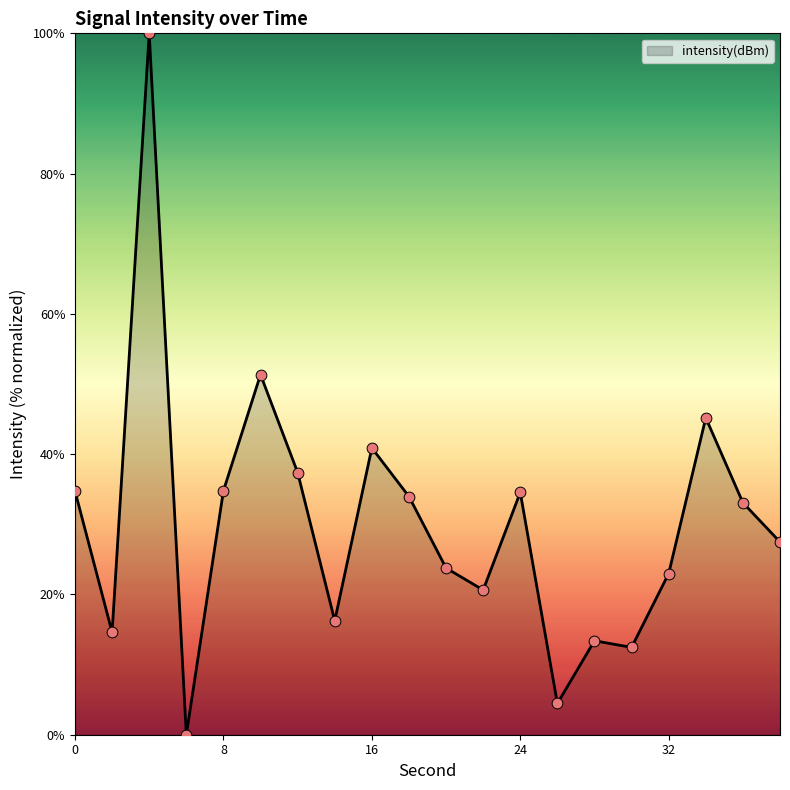

What is the maximum value shown in the chart?

100.0